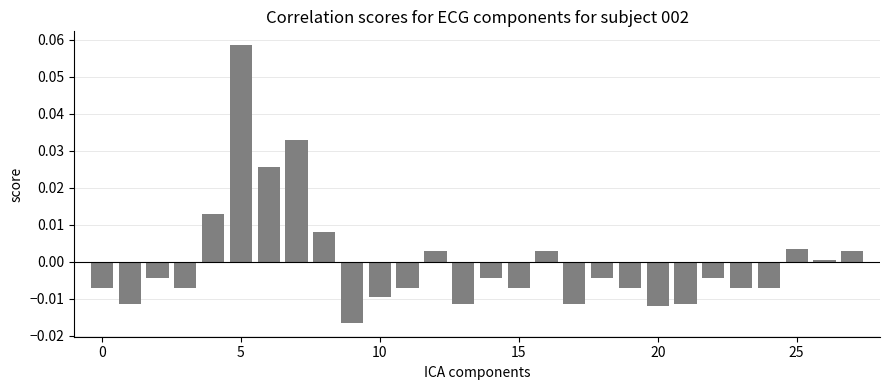

How many data points does each series have?

28